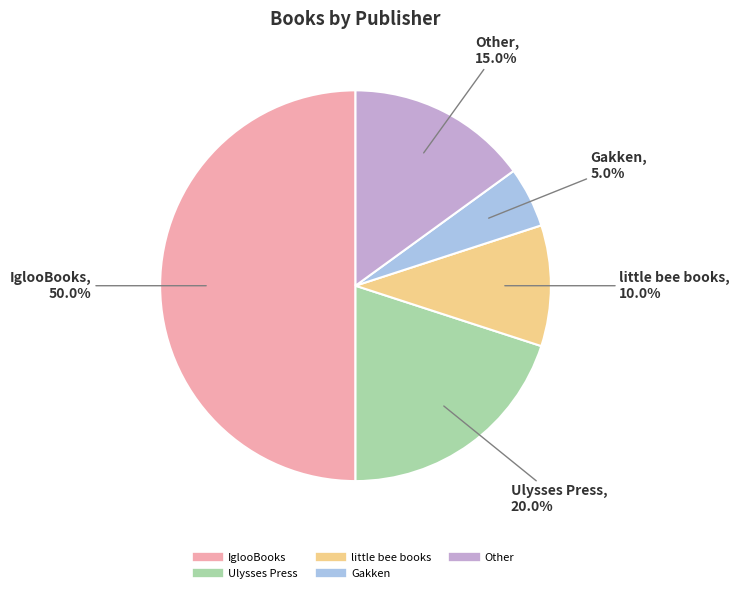

Combined, do IglooBooks and little bee books account for over 50%?

Yes